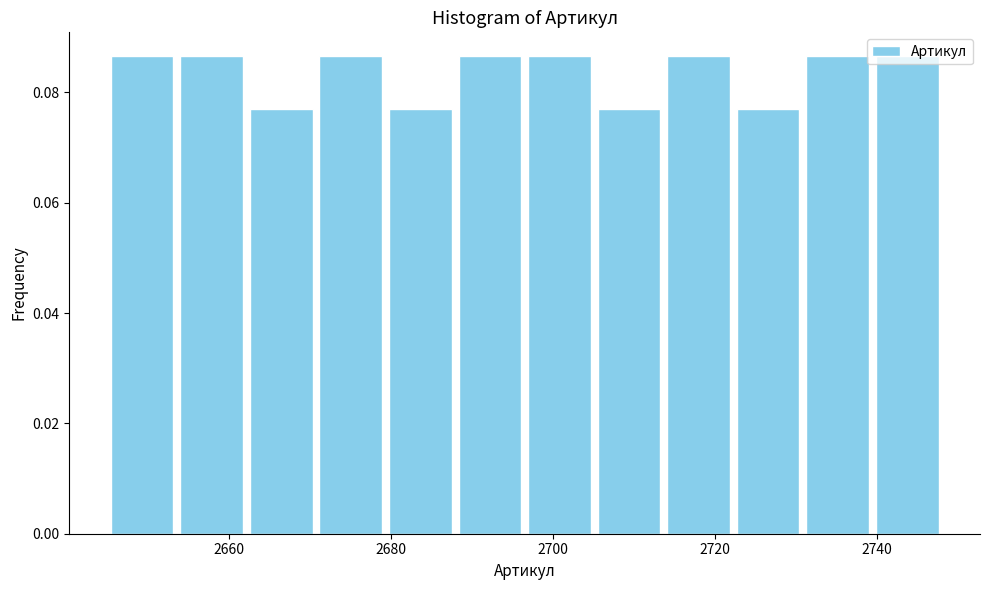

How tall is the bar that spans 2730 to 2740 on the x-axis? Neither the bar edges nor the heights are printed on the chart, so give them approximately, as read against the axes.

0.086